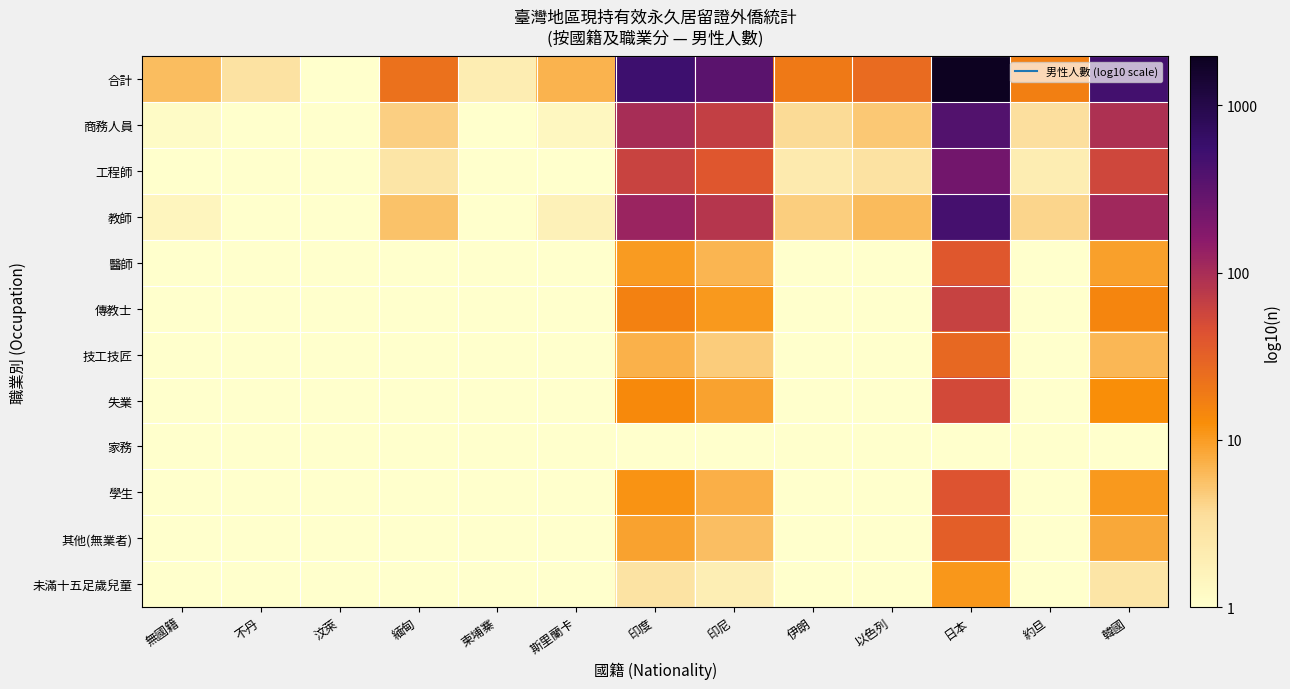

How many series are shown in this chart?

12